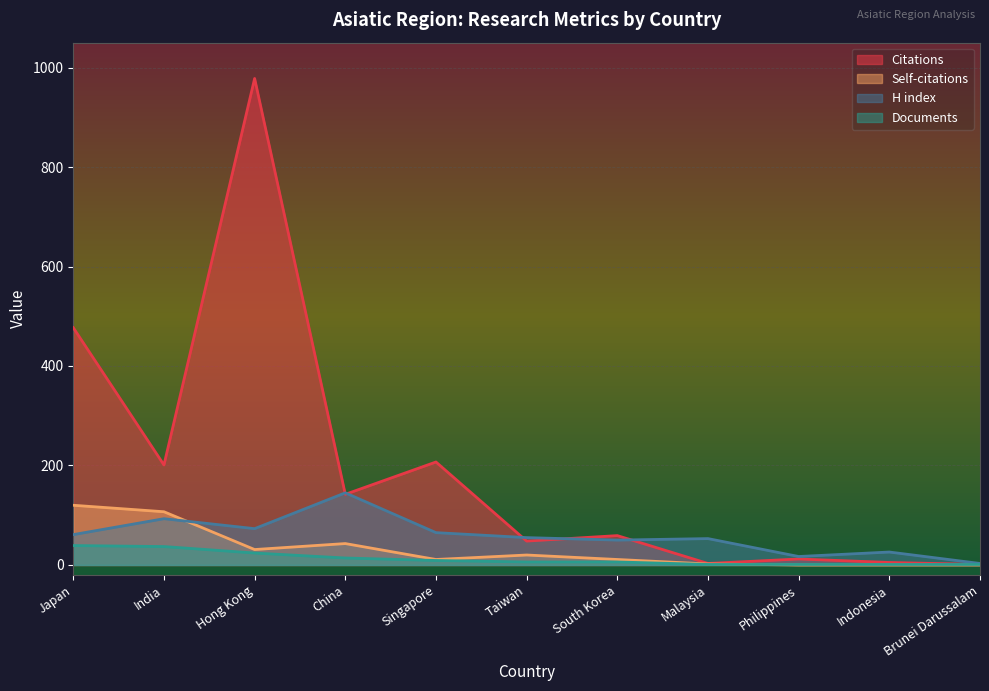

Read the H index value at Hong Kong, to the nearest 10.

70